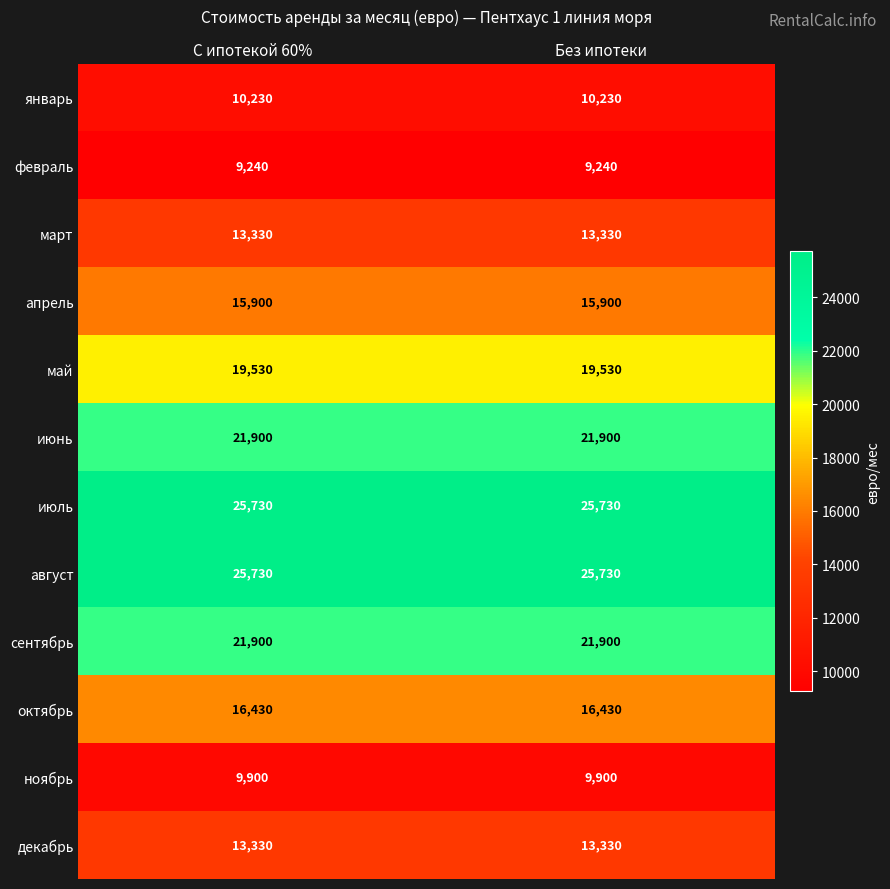

What value does the ноябрь series have at С ипотекой 60%?

9900